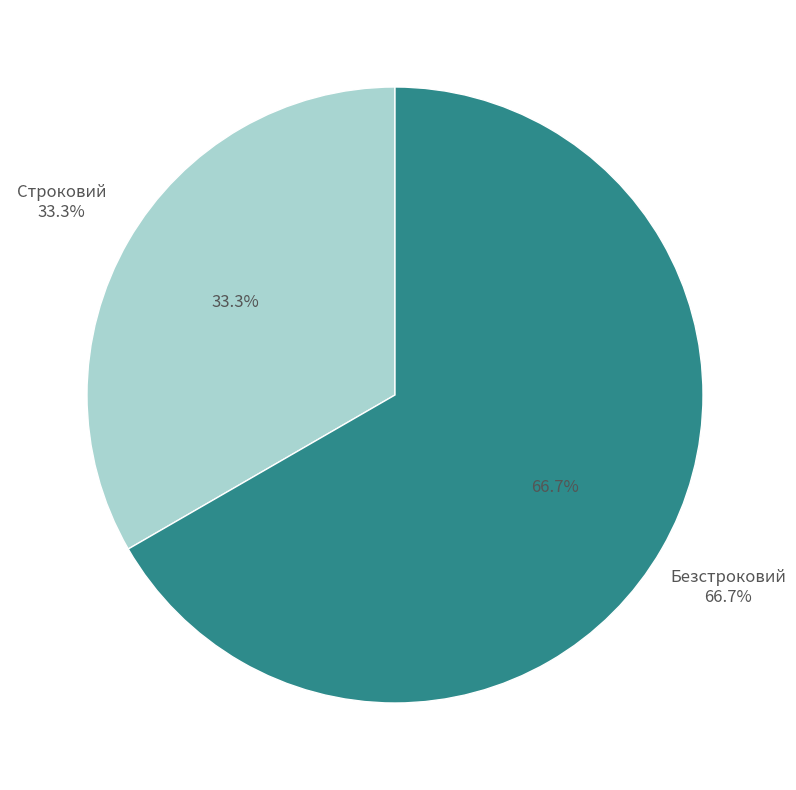

Which category has the biggest portion of the pie?

Безстроковий